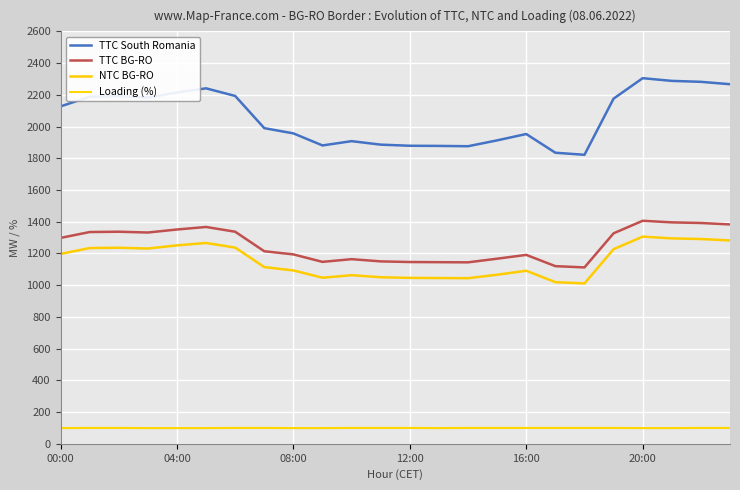

Does the chart have visible grid lines?

Yes